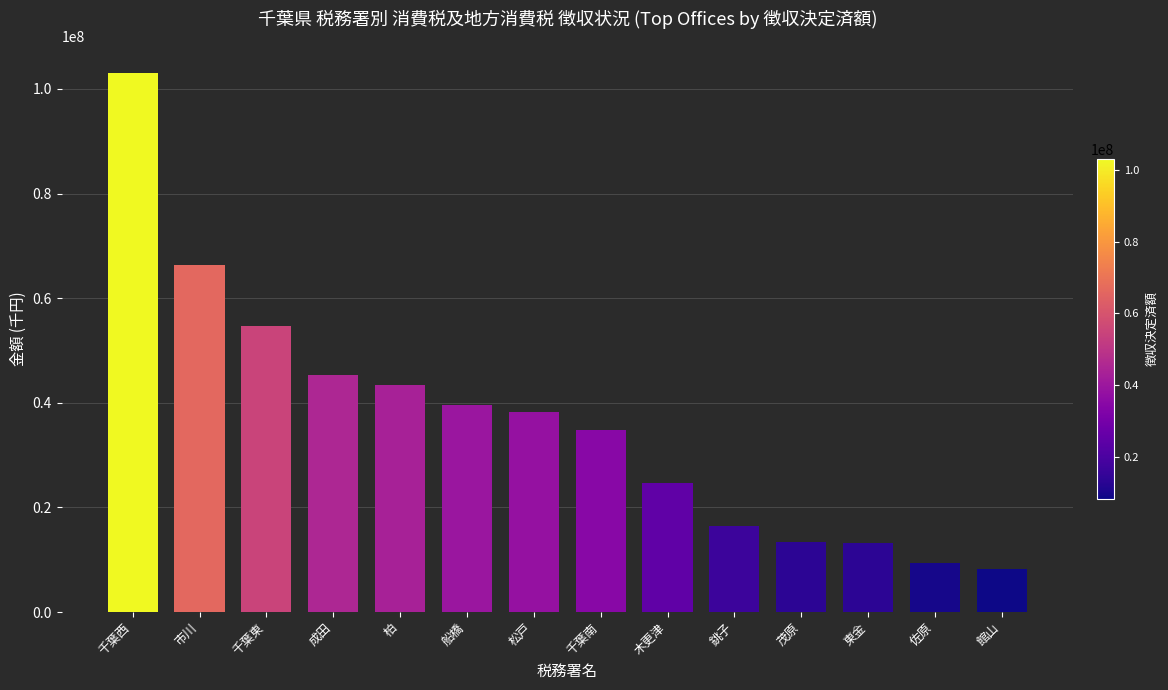

Are the bars grouped side by side (vs. stacked)?

No